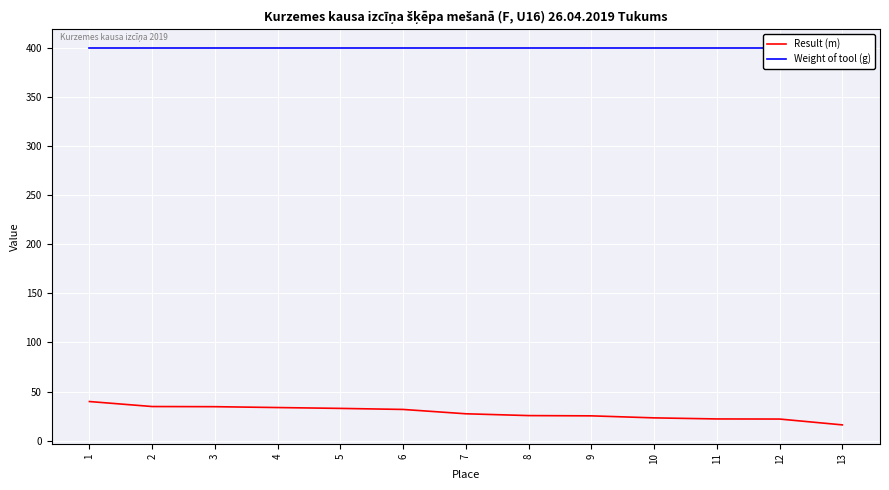

Is it true that Result (m) equals 34.7 at 2?

True